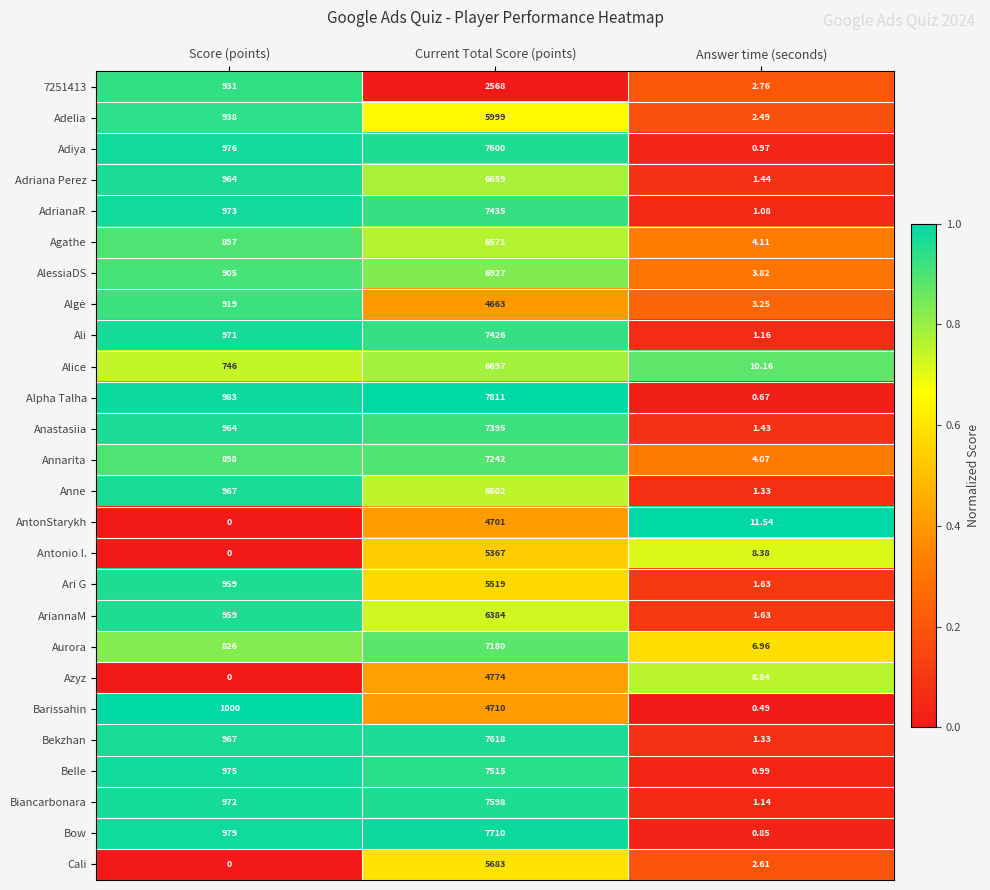

Which series changed the most between Current Total Score (points) and Answer time (seconds)?

Alpha Talha